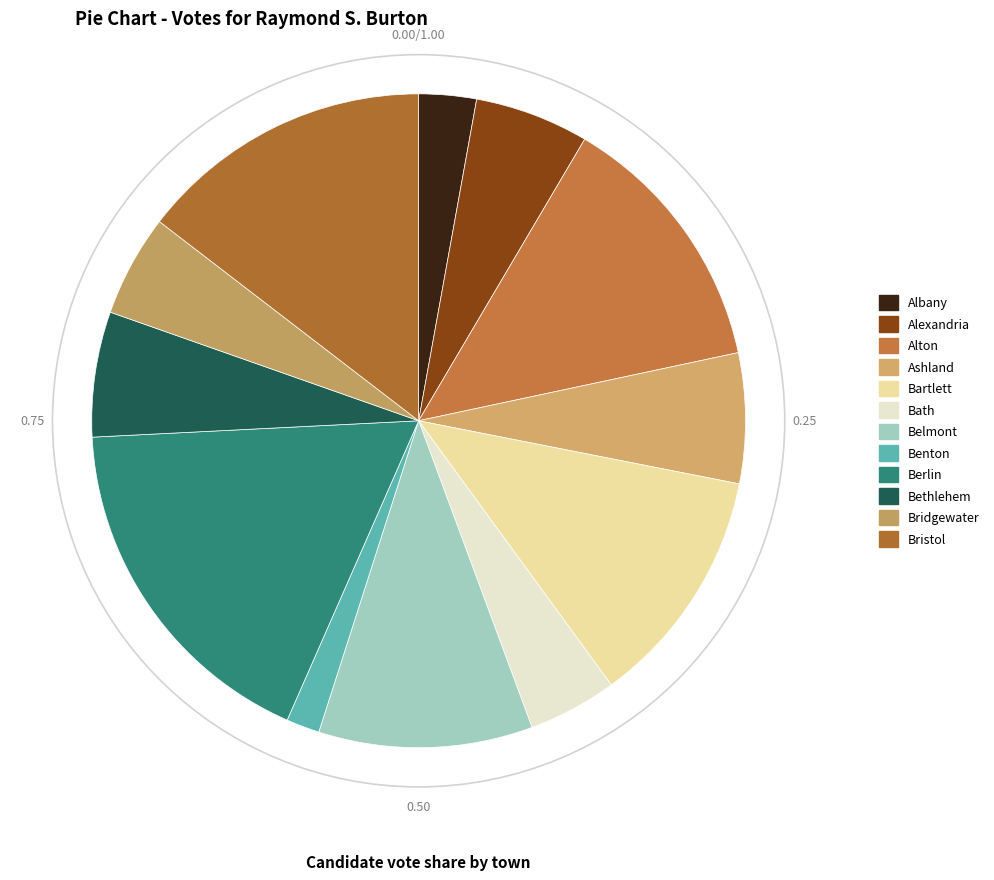

Count the number of slices in the pie.

12